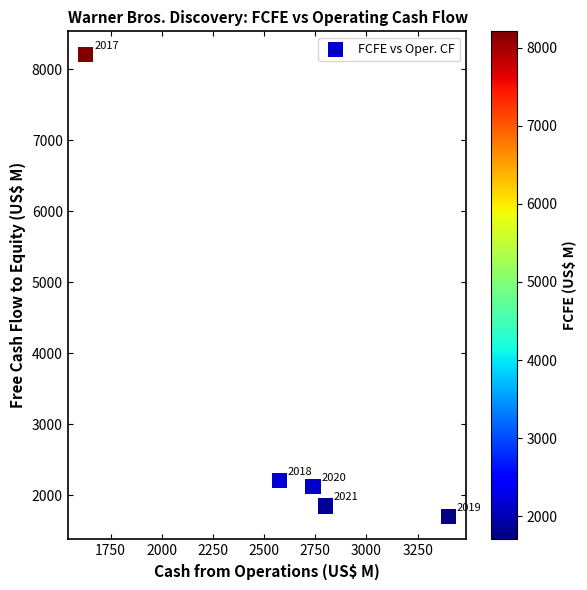

What is the range of X values (max minus min)?

1770